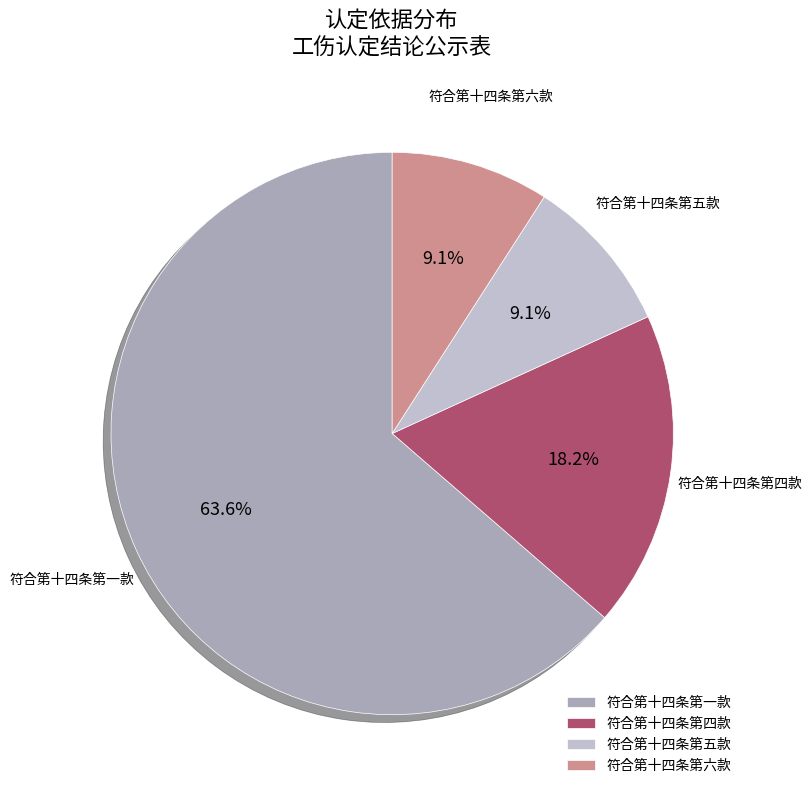

Which slice is the largest?

符合第十四条第一款